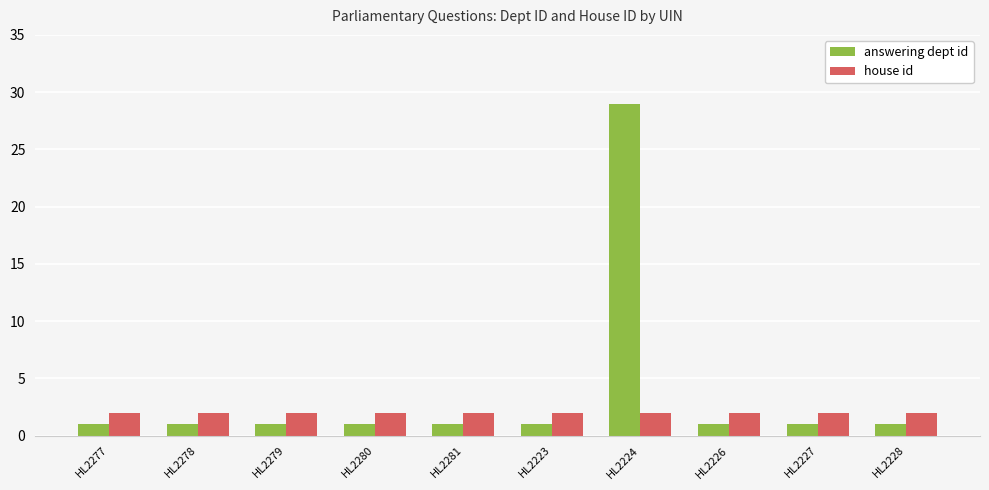

What is the label of the 9th bar from the right?

HL2278